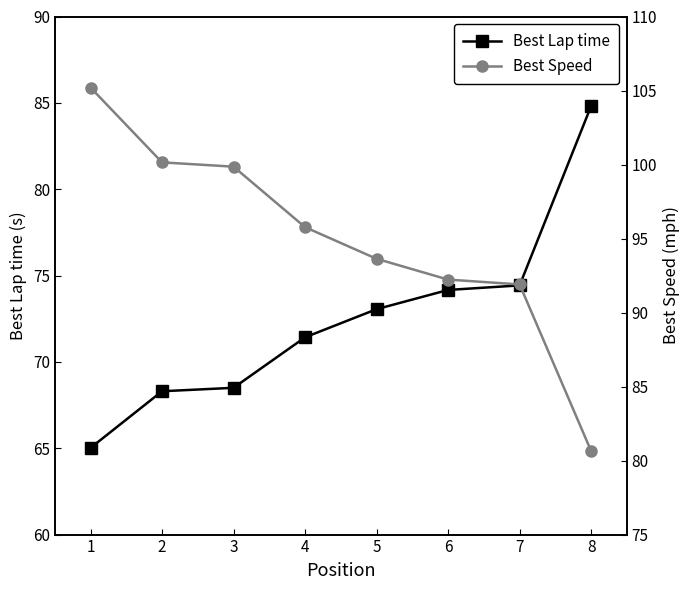

Between which two adjacent categories do Best Lap time and Best Speed first intersect?

7 and 8